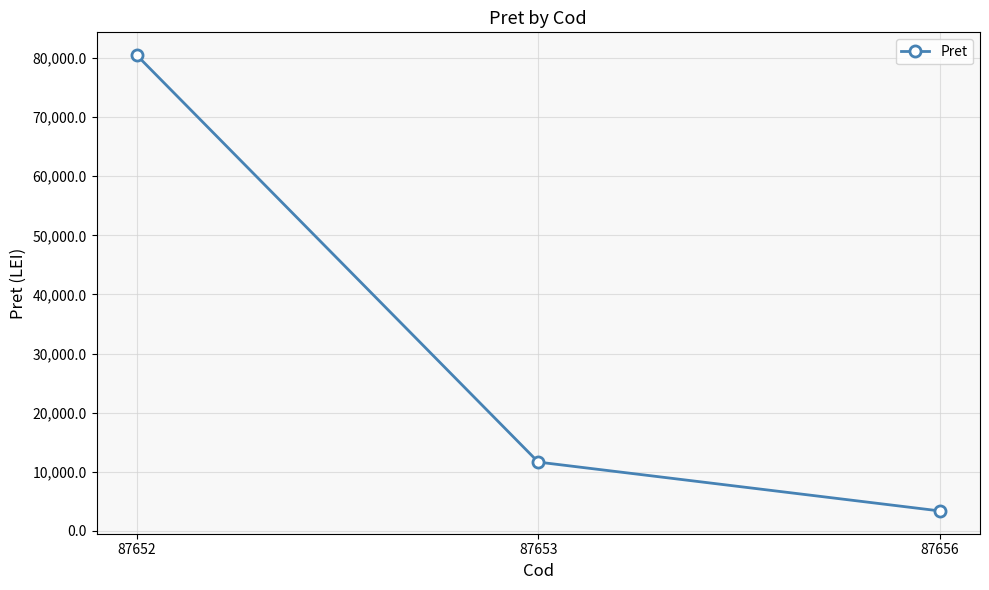

Which category has the highest value across all series?

87652